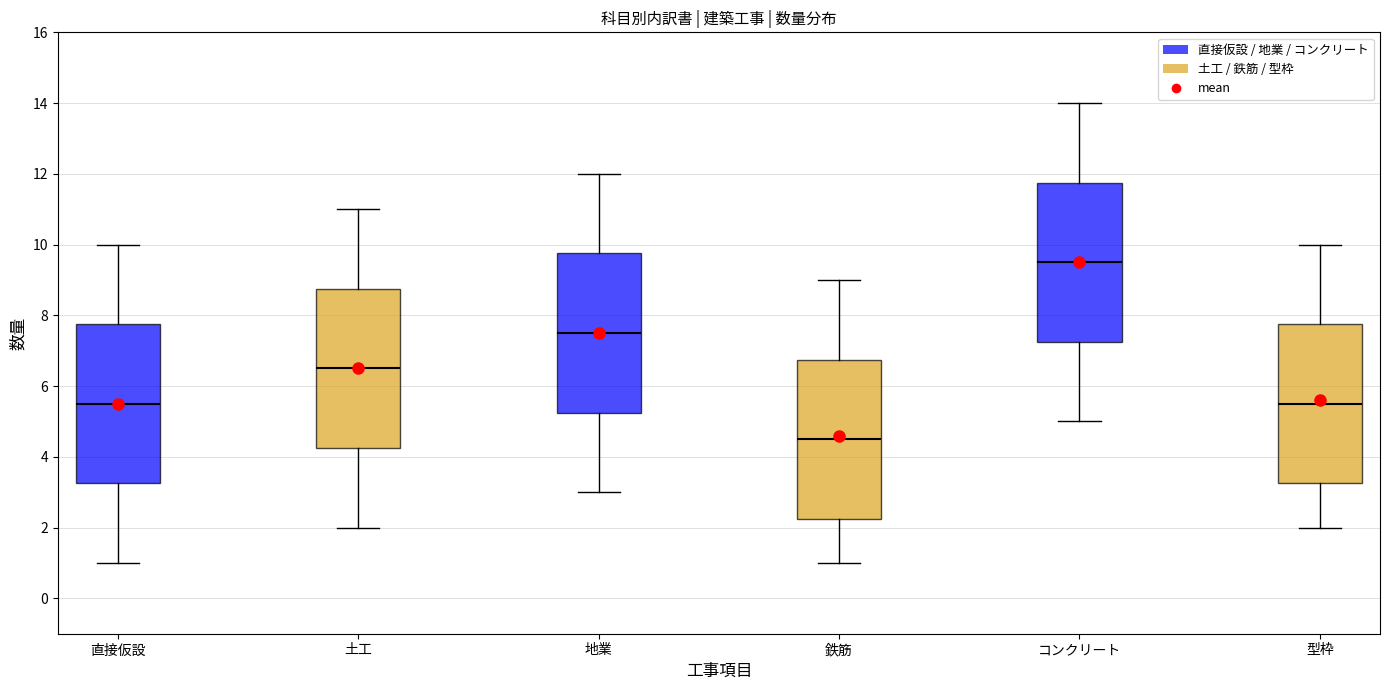

Where is the lower edge of the box for 型枠 on the y-axis? The values are not printed on the chart, so give them approximately, as read against the axis.

3.2